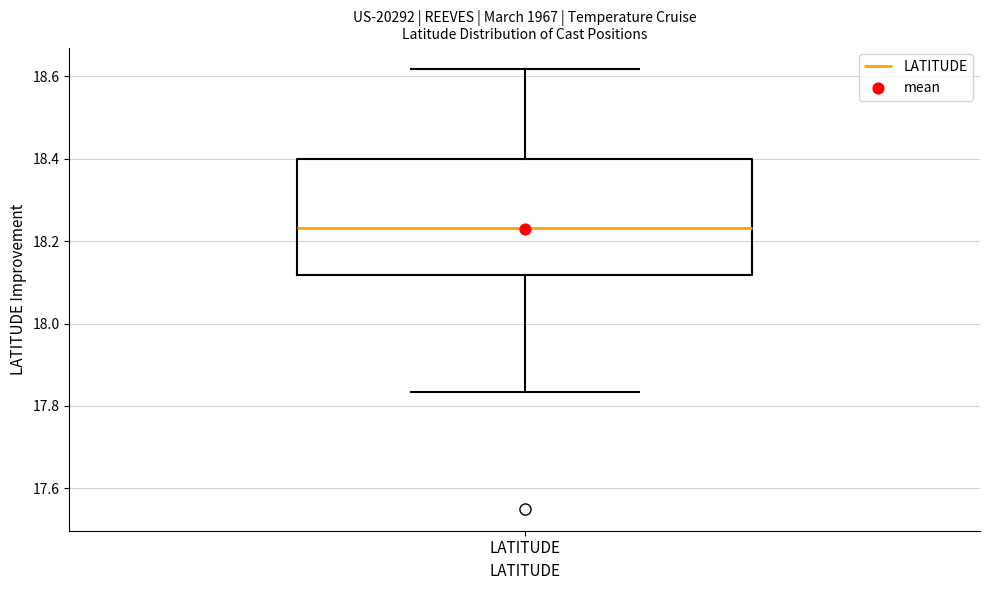

Transcribe this box plot: give where the median line is, the range the box spans, and where the two whiskers end, as read against the y-axis. The values are not printed on the chart, so give them approximately, as read against the axis.

median 18.24, box 18.12 to 18.40, whiskers 17.84 to 18.62